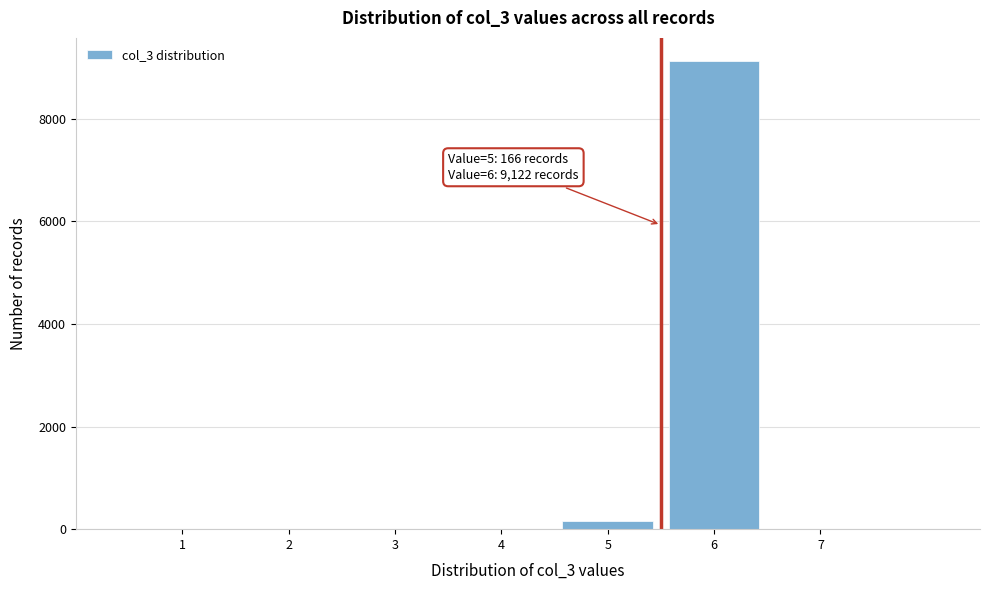

Reading left to right, transcribe all the data shown in this chart.

1=0	2=0	3=0	4=0	5=166	6=9122	7=0